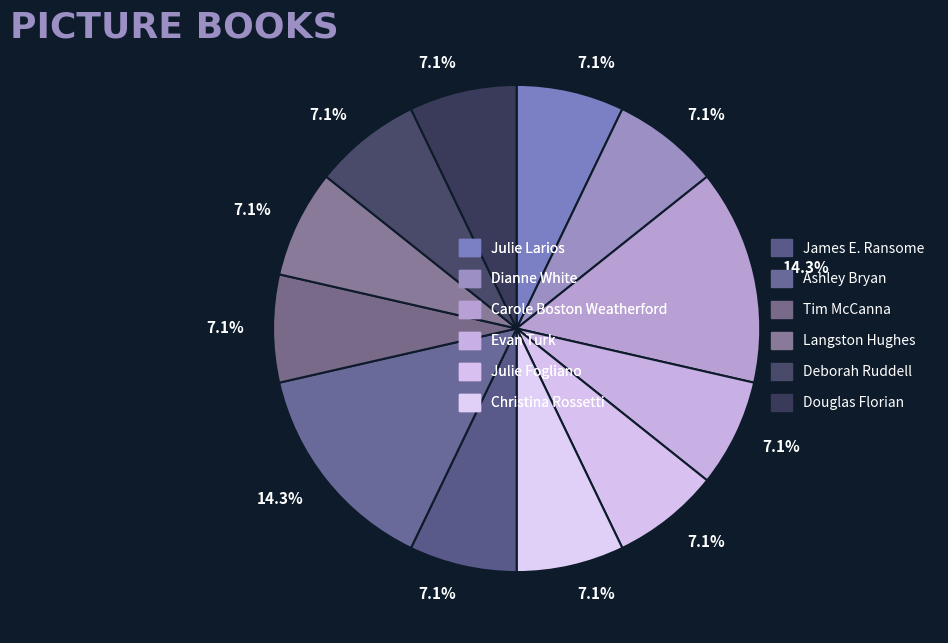

Which slice is the smallest?

Julie Larios